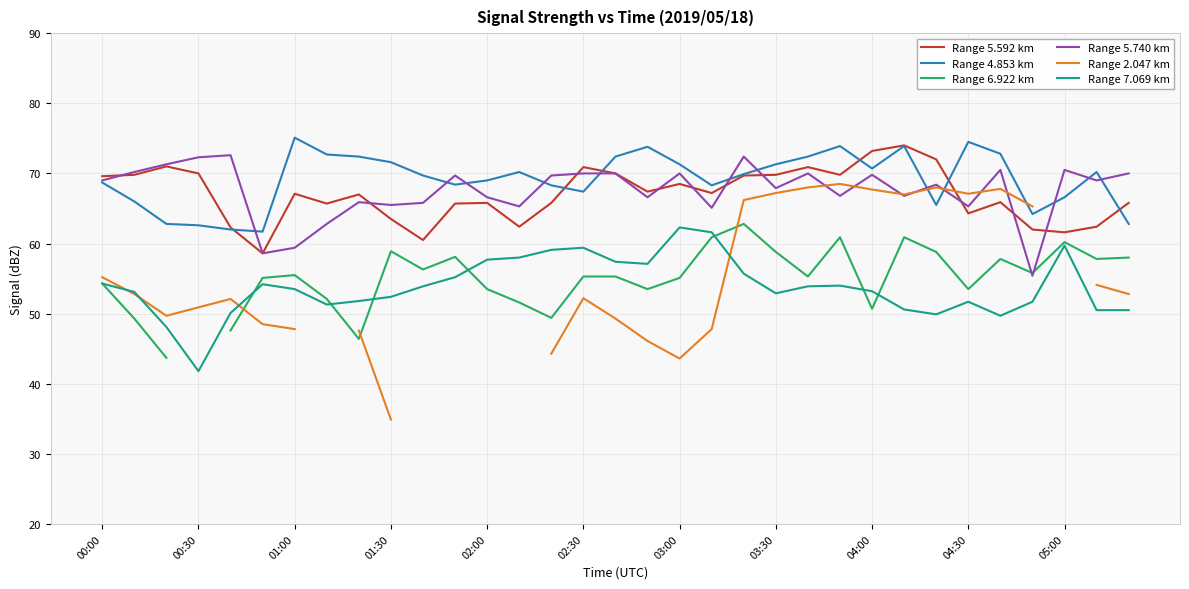

How many lines are shown in the chart?

6